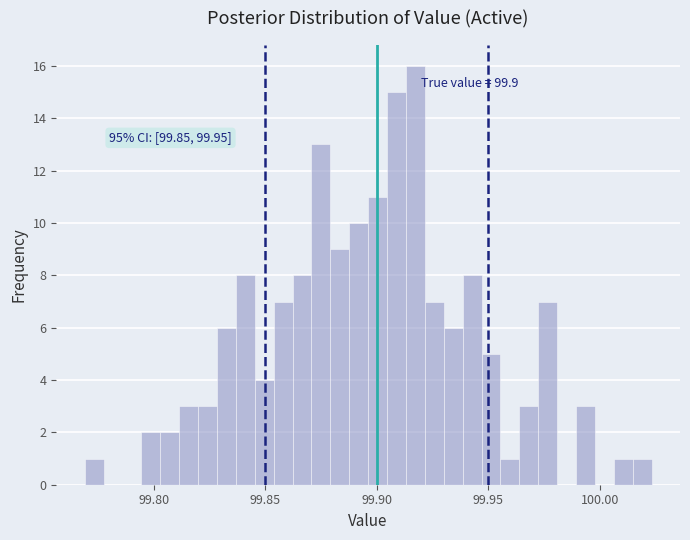

Read against the x-axis, roughly where is the centre of the tallest bar?

99.915